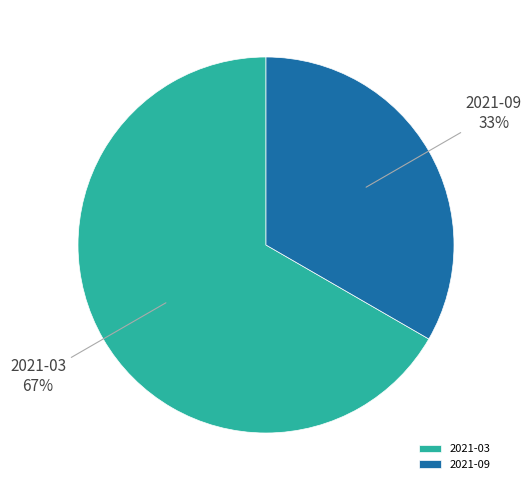

Approximately how many times larger is the value at 2021-09 compared to 2021-03?

0.5